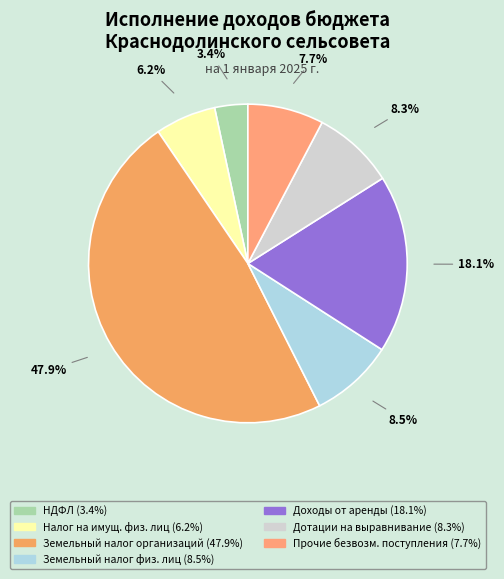

Which category has the smallest portion of the pie?

Налог на доходы физических лиц